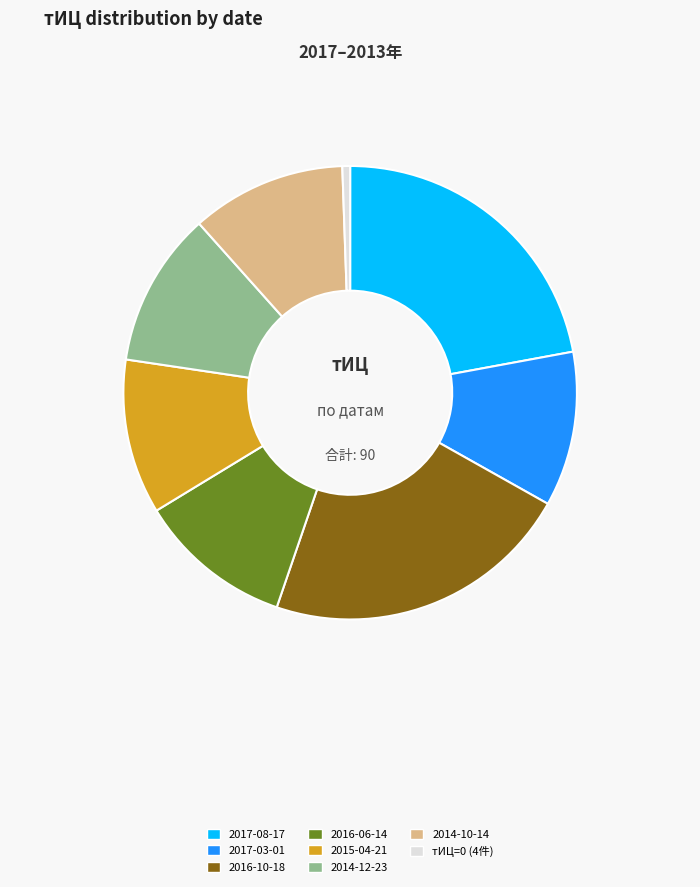

Does 2017-03-01 account for over 50% of the chart?

No